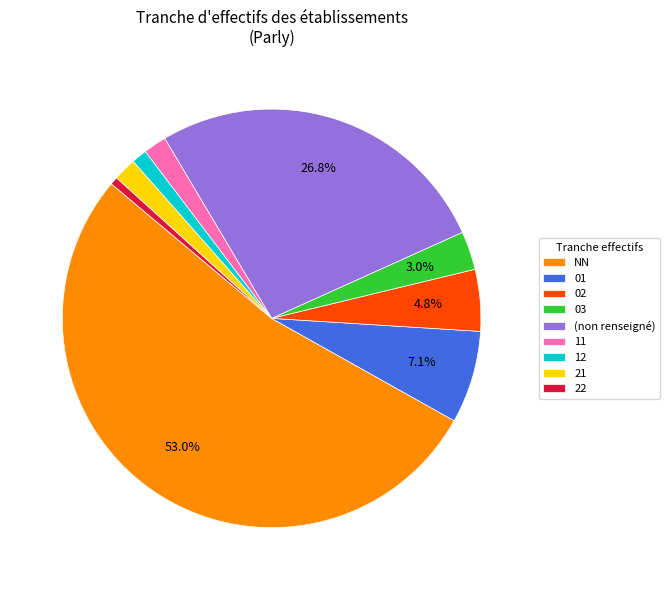

Does 22 account for over 50% of the chart?

No